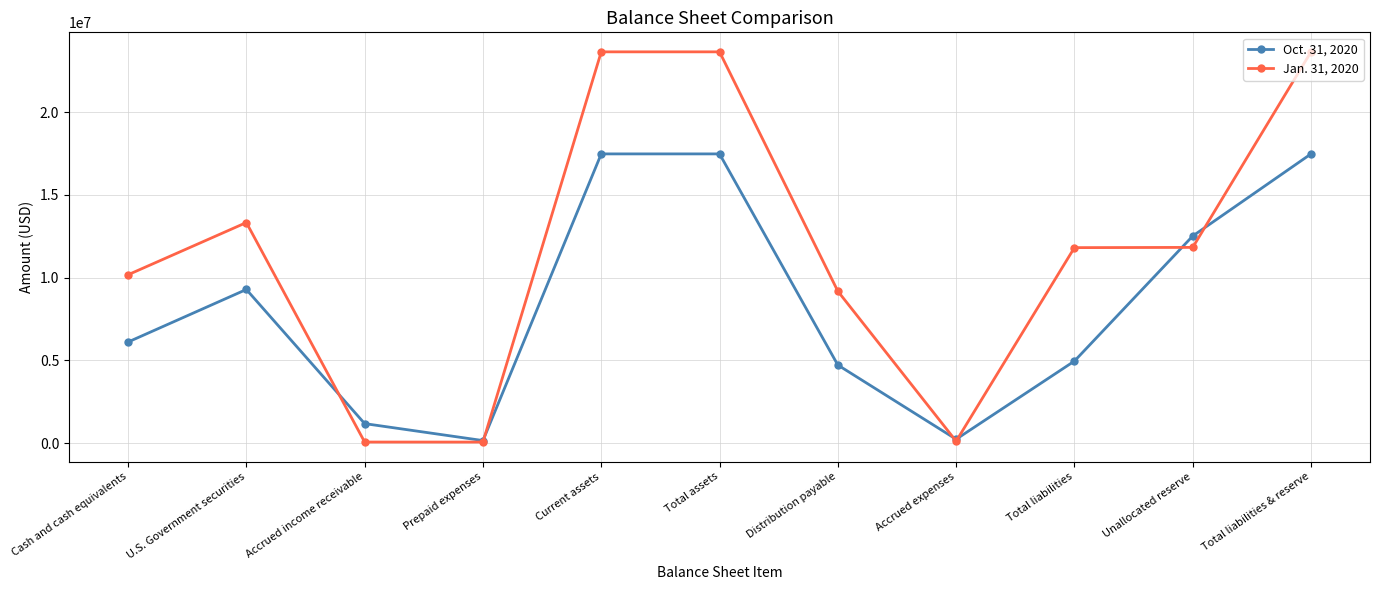

What is the value of the Jan. 31, 2020 point at the 4th from the left?

67654